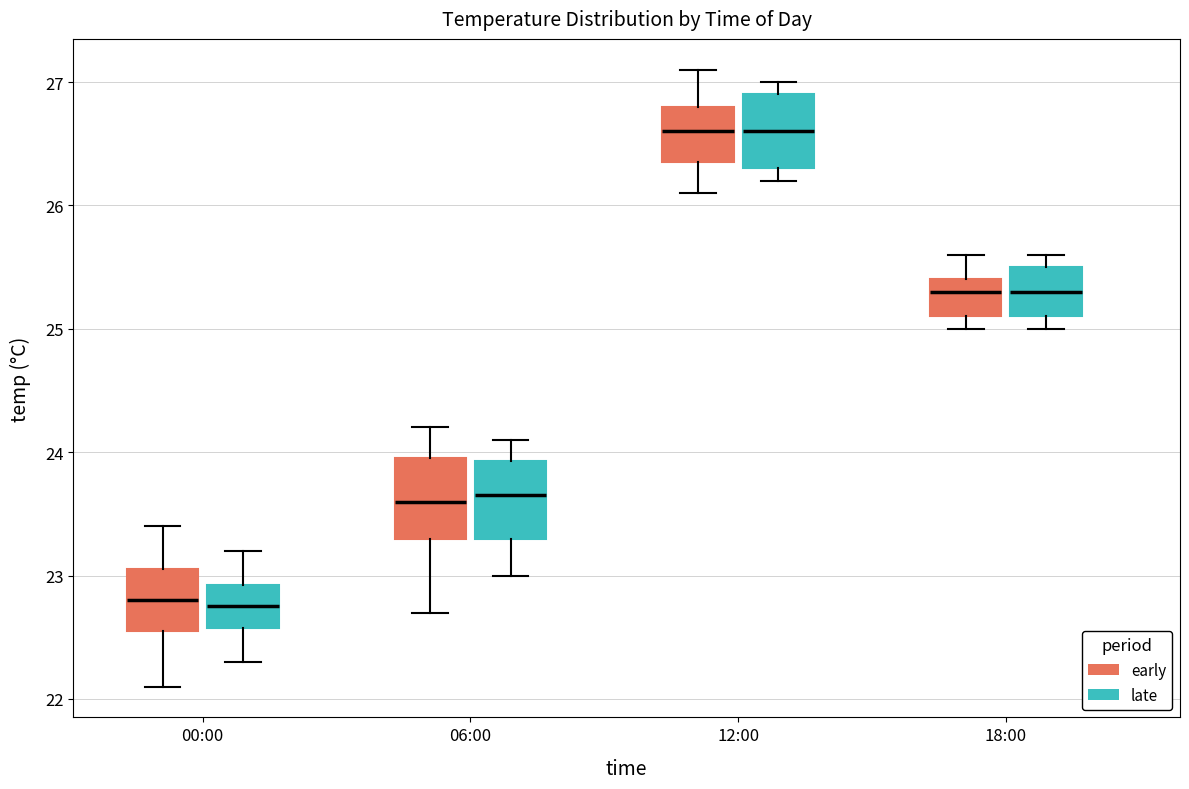

Reading left to right, read every box against the y-axis: the position of its median line, the range the box covers, and the ends of its whiskers. The values are not printed on the chart, so give them approximately, as read against the axis.

00:00 (early): median 22.8, box 22.6 to 23.1, whiskers 22.1 to 23.4
00:00 (late): median 22.8, box 22.6 to 22.9, whiskers 22.3 to 23.2
06:00 (early): median 23.6, box 23.3 to 24.0, whiskers 22.7 to 24.2
06:00 (late): median 23.7, box 23.3 to 23.9, whiskers 23.0 to 24.1
12:00 (early): median 26.6, box 26.4 to 26.8, whiskers 26.1 to 27.1
12:00 (late): median 26.6, box 26.3 to 26.9, whiskers 26.2 to 27.0
18:00 (early): median 25.3, box 25.1 to 25.4, whiskers 25.0 to 25.6
18:00 (late): median 25.3, box 25.1 to 25.5, whiskers 25.0 to 25.6